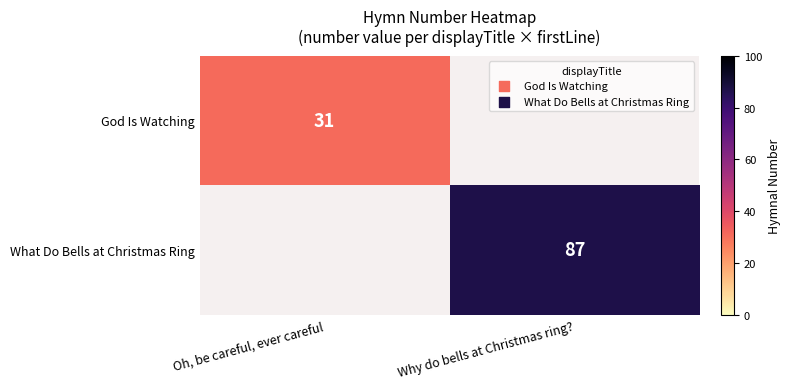

What is the total value across all series at Oh, be careful, ever careful?

31